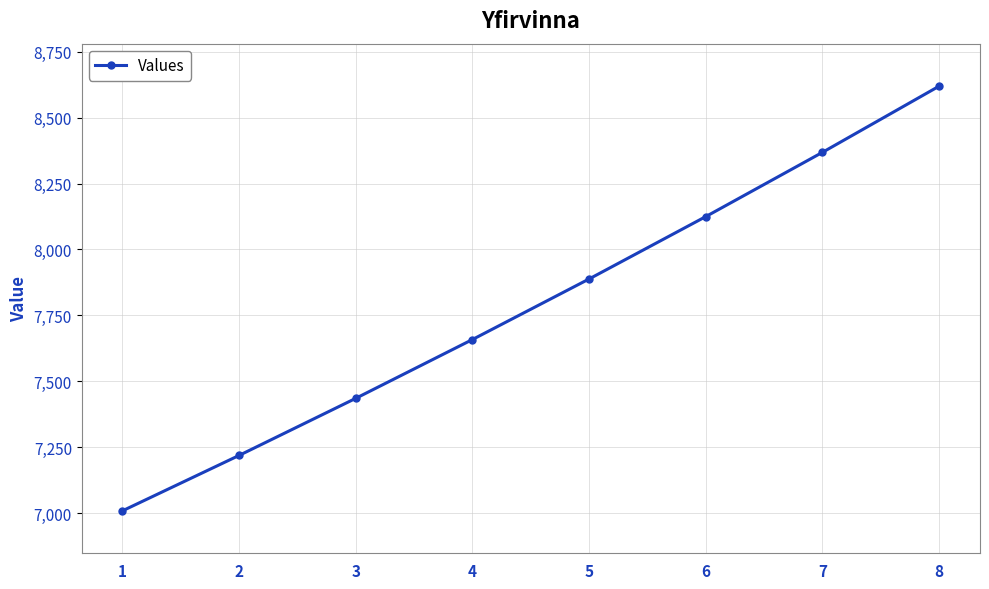

Does the chart display data point markers on the line(s)?

Yes